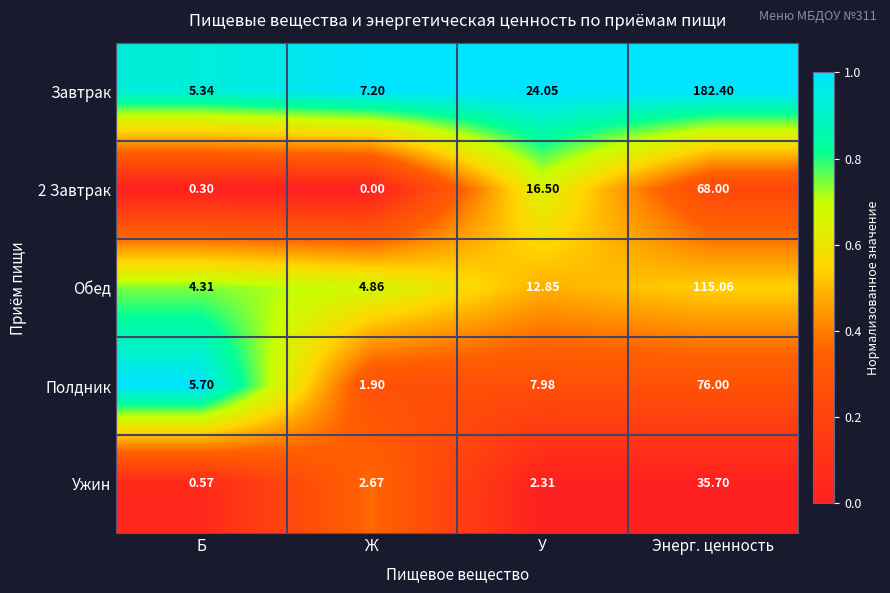

How many data points does each series have?

4